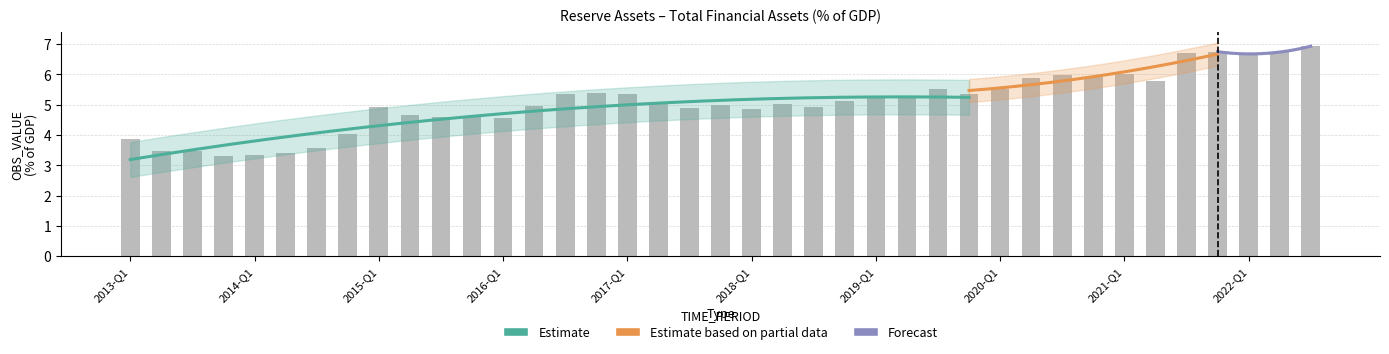

What is the change in value from 2015-Q1 to 2020-Q4?

+1.0